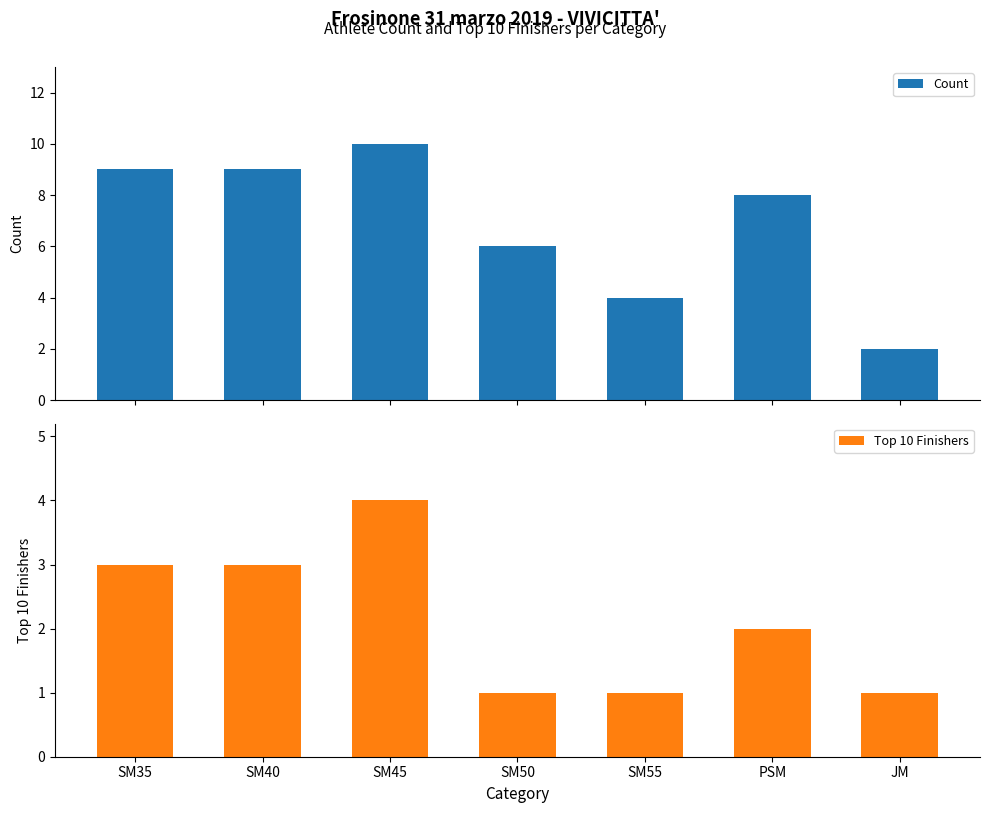

What is the total value across all series at PSM?

10